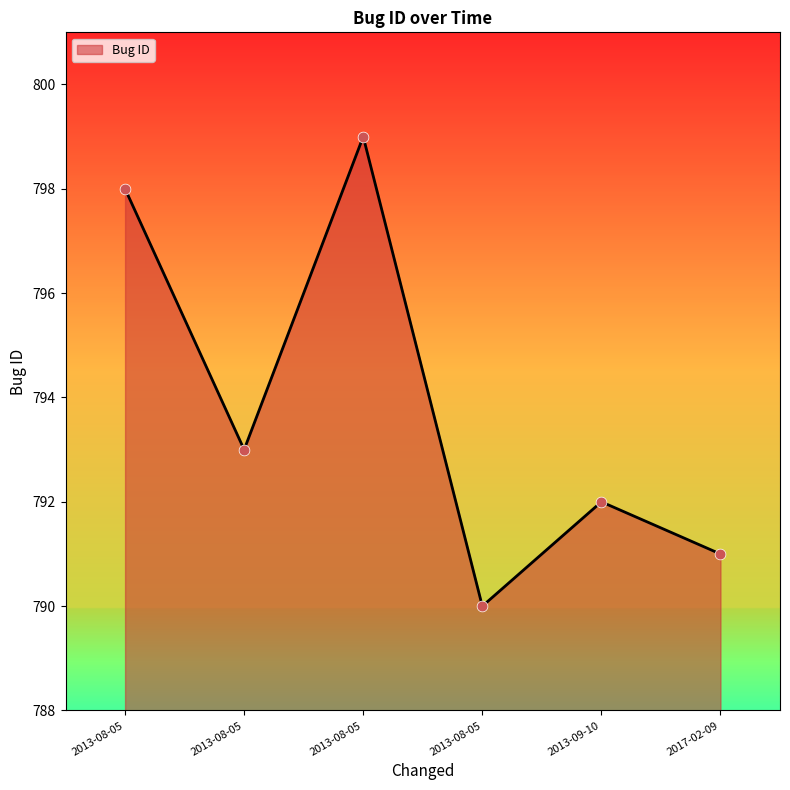

How many distinct data groups are displayed?

1